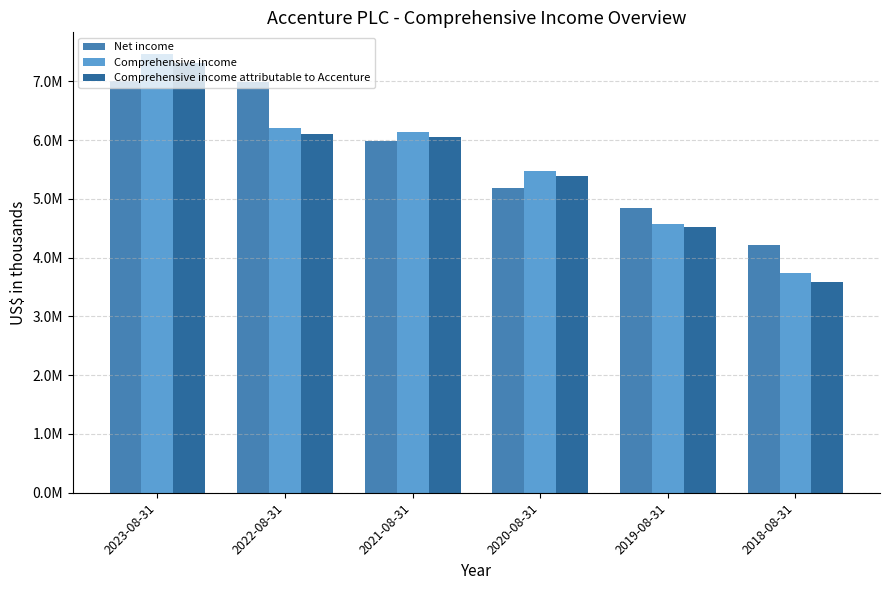

What is the total value across all series at 2019-08-31?

13936033